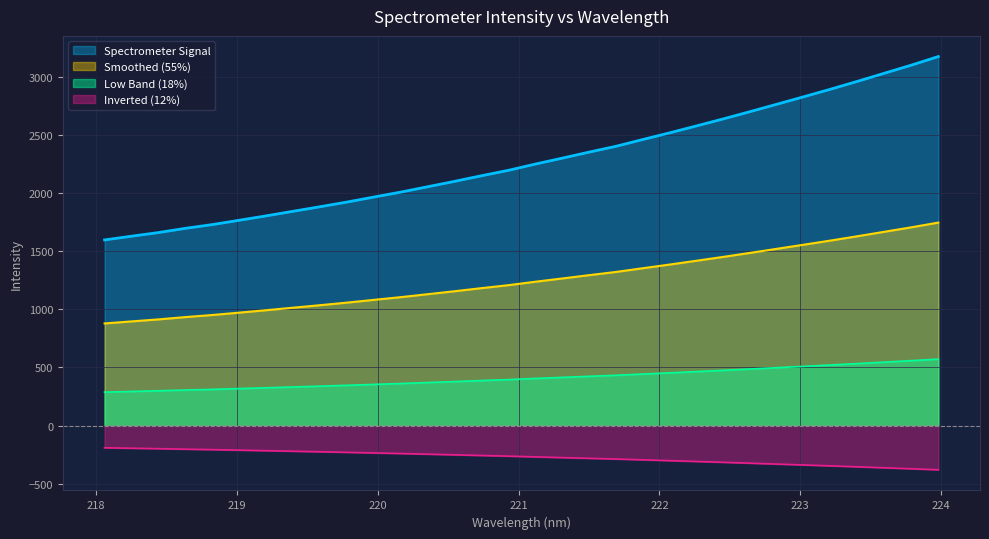

What is the label of the 31st point from the left?

223.7895